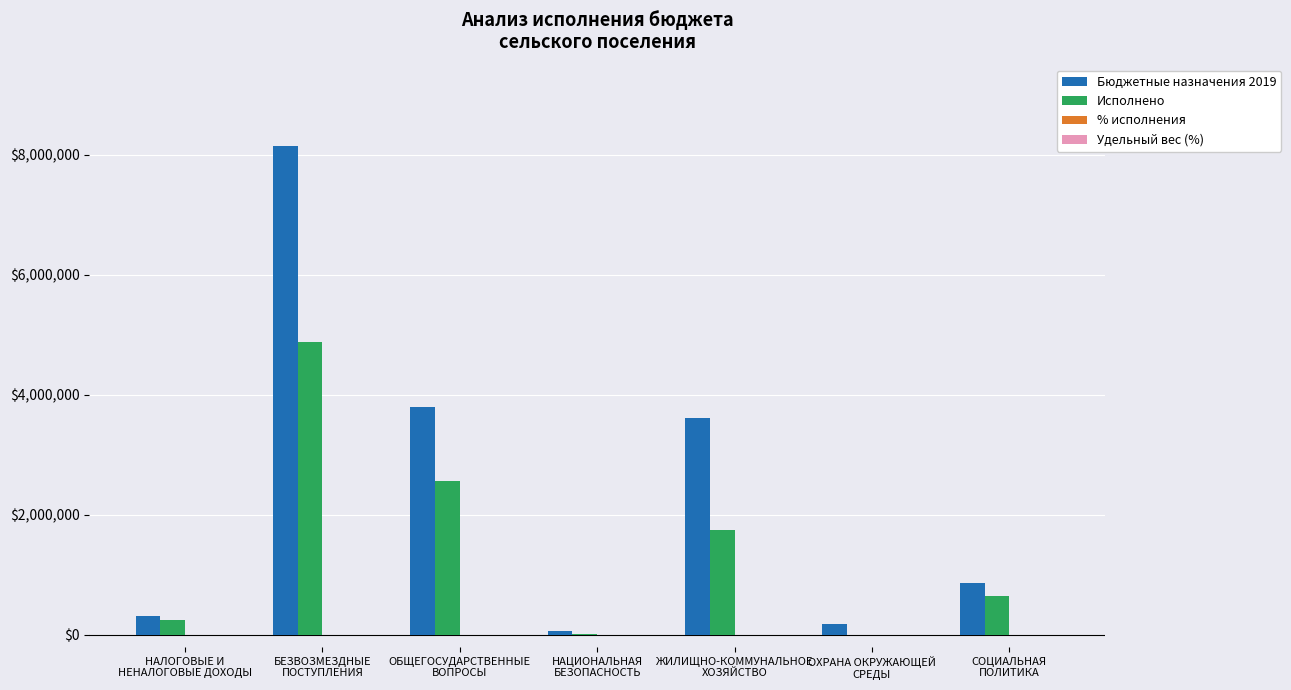

Which series has the largest total across all categories?

Бюджетные назначения 2019